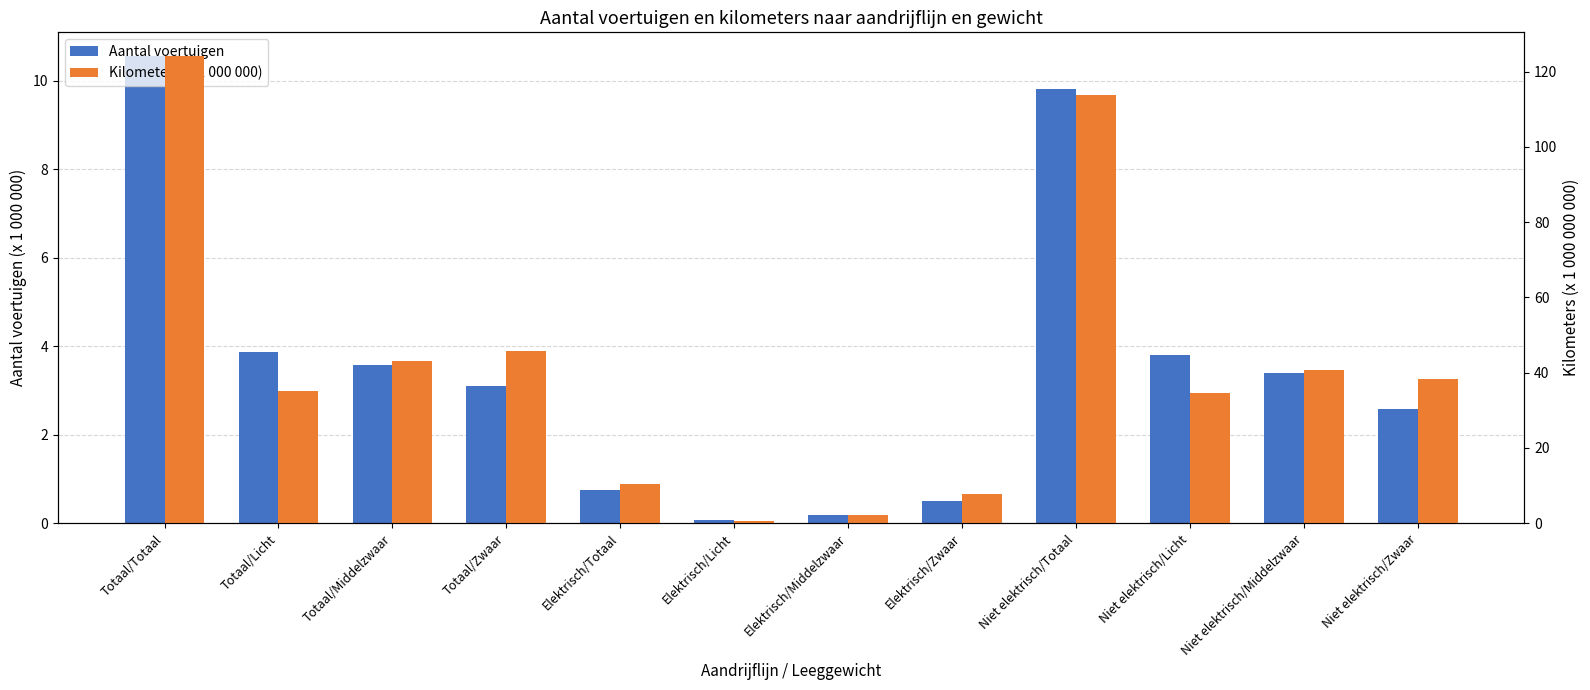

At which label is Kilometers (x 1 000 000) closest to 62?

Totaal/Zwaar